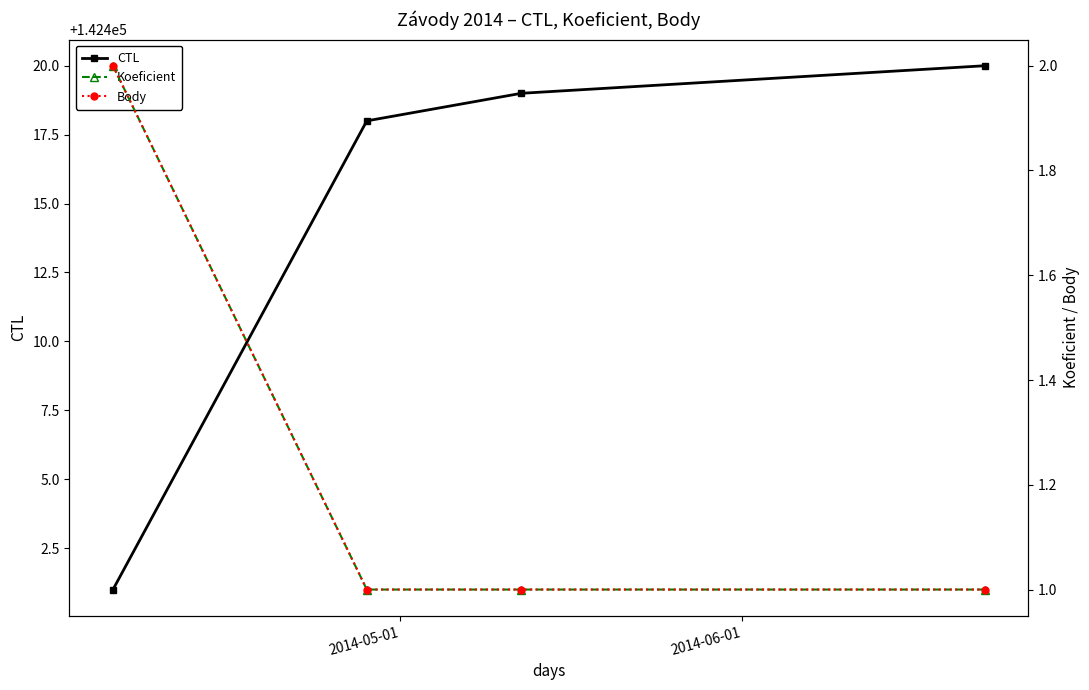

Reading left to right, extract all data points from this chart.

CTL: 142401	142418	142419	142420
Koeficient: 2	1	1	1
Body: 2	1	1	1